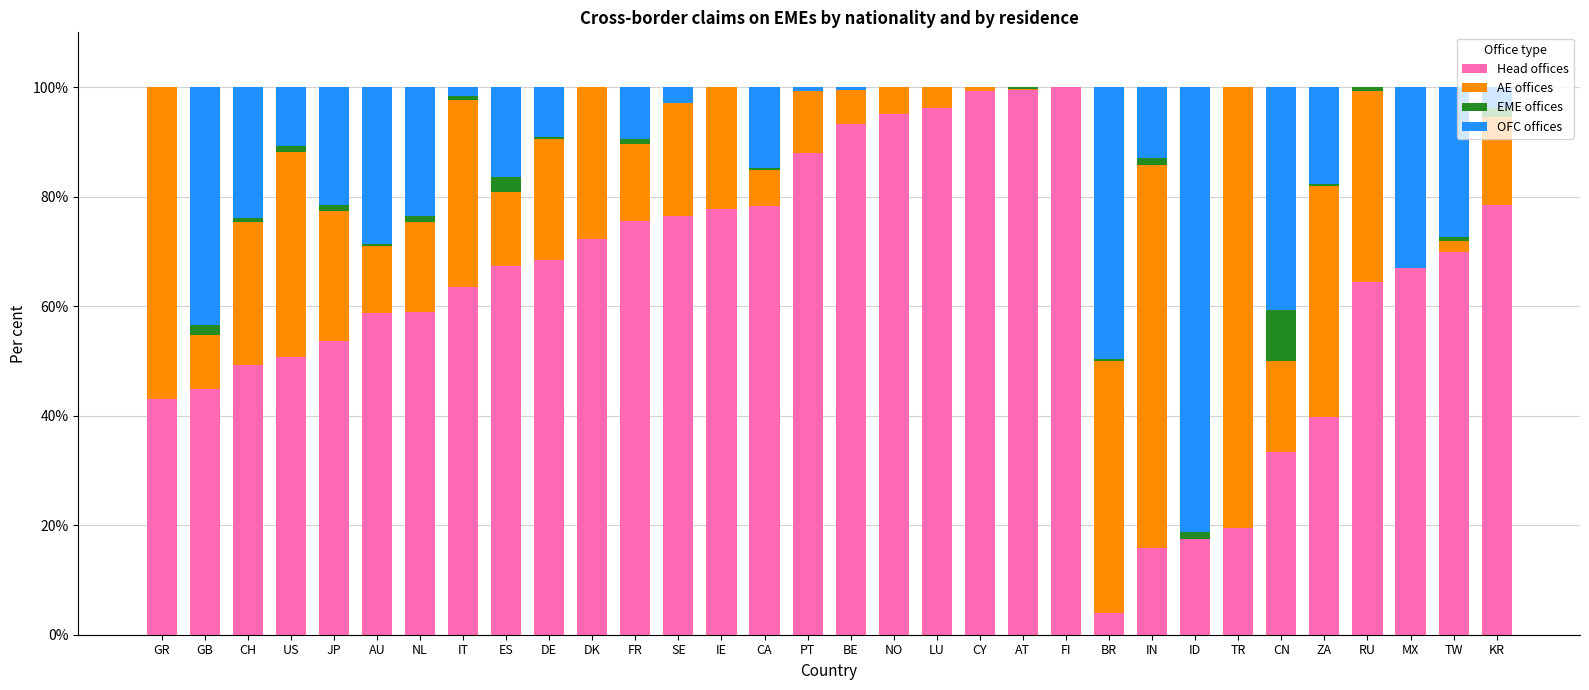

The Head offices series shows 33.3 at CN. True or false?

True